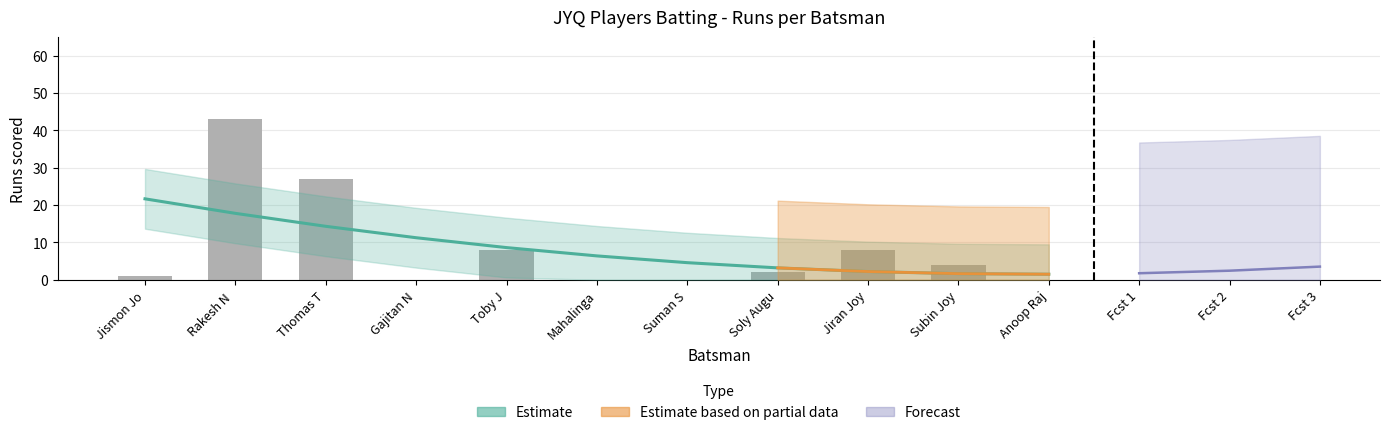

What is the value of the 10th bar from the left?

4